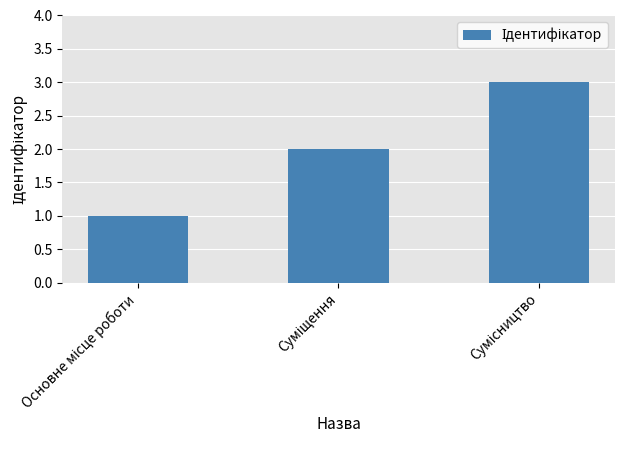

How many values are below 2?

1